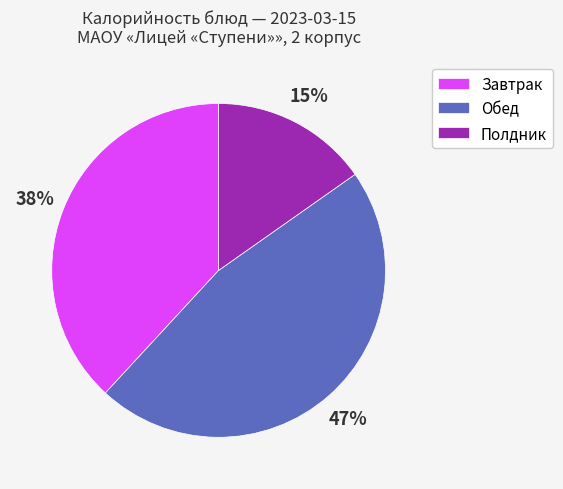

How many segments does this pie chart have?

3